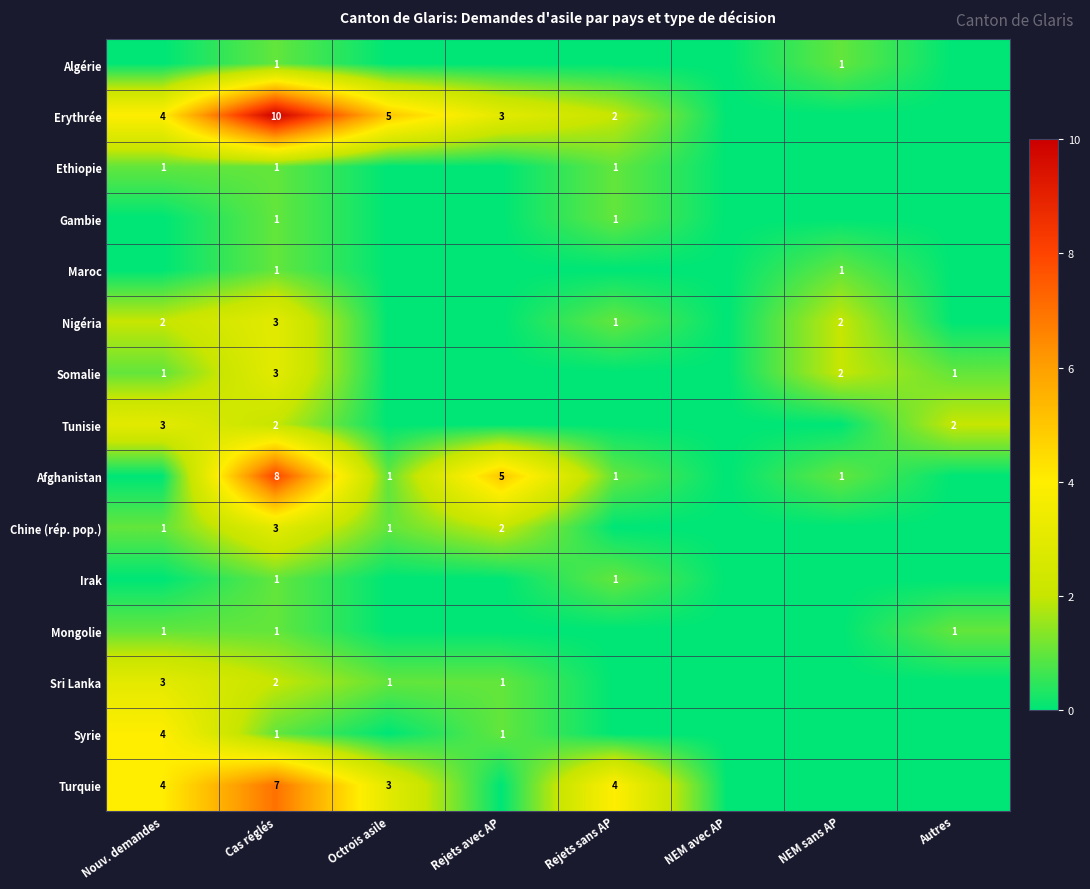

Is it true that Chine (rép. pop.) equals 3 at Cas réglés?

True